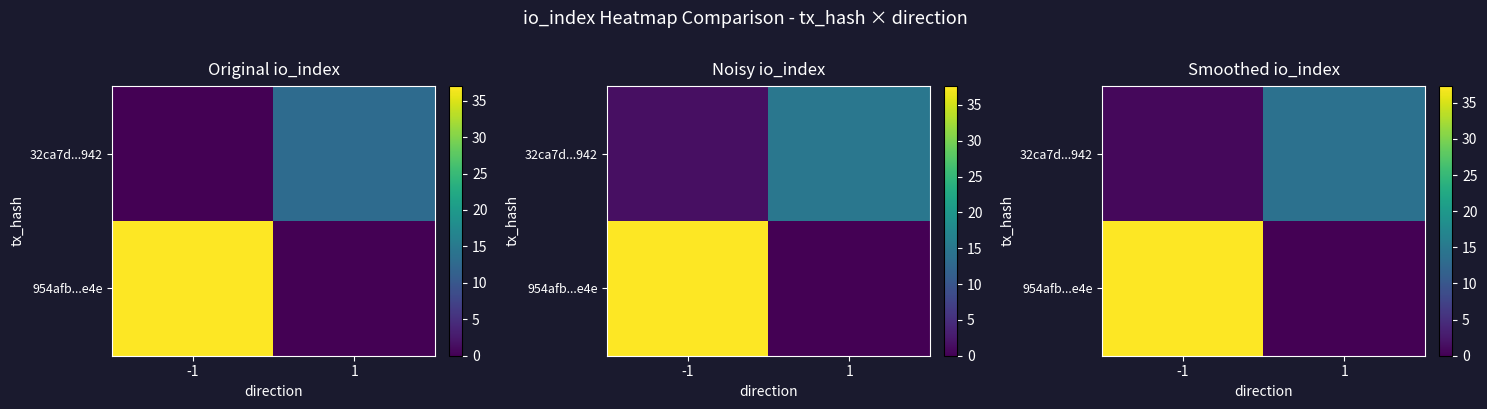

What is the spread (max minus min) of values at -1?

36.6